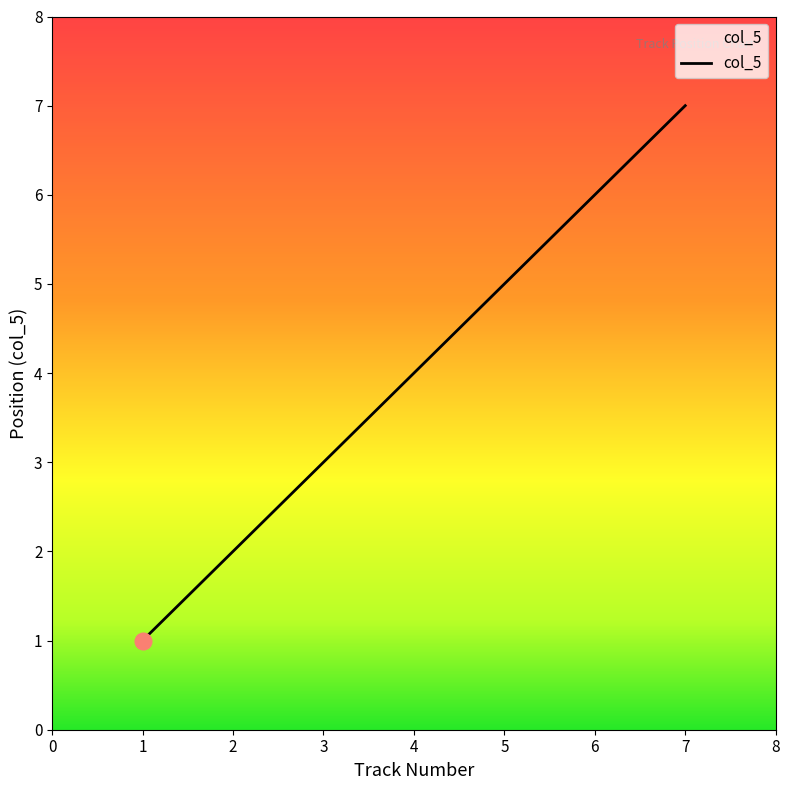

Rank the categories by value from highest to lowest.

7, 6, 5, 4, 3, 2, 1